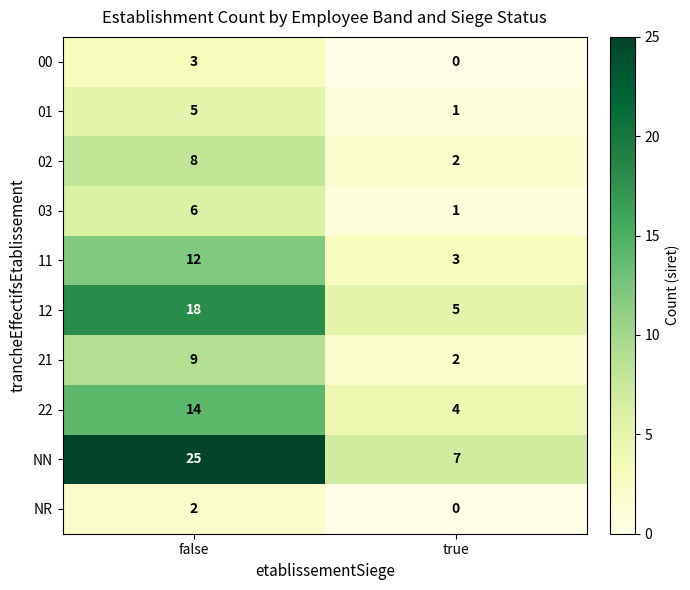

Reading left to right, what are all the values shown in this chart?

00: false=3	true=0
01: false=5	true=1
02: false=8	true=2
03: false=6	true=1
11: false=12	true=3
12: false=18	true=5
21: false=9	true=2
22: false=14	true=4
NN: false=25	true=7
NR: false=2	true=0